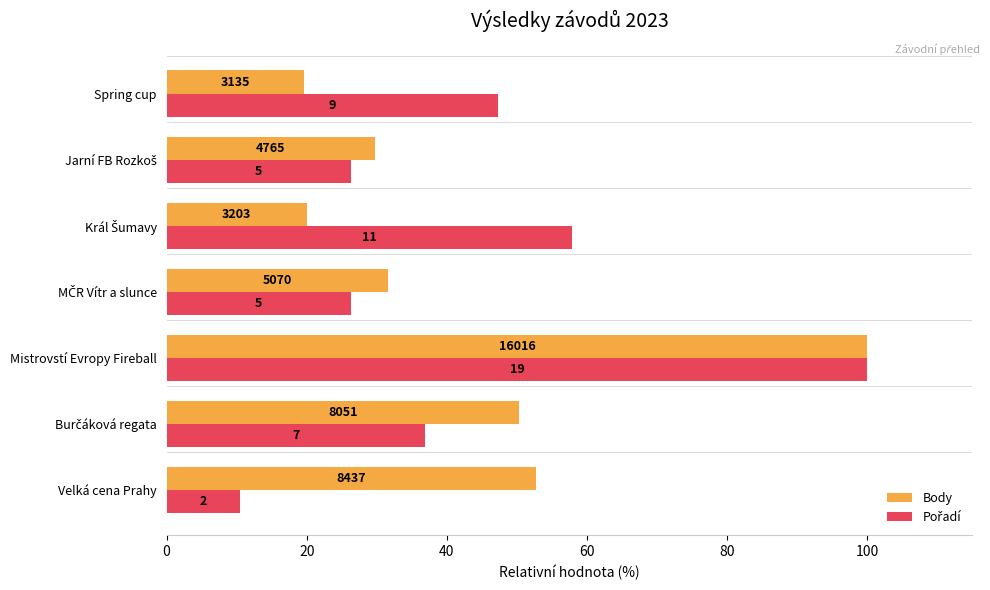

What is the sum of all Pořadí values?

305.3